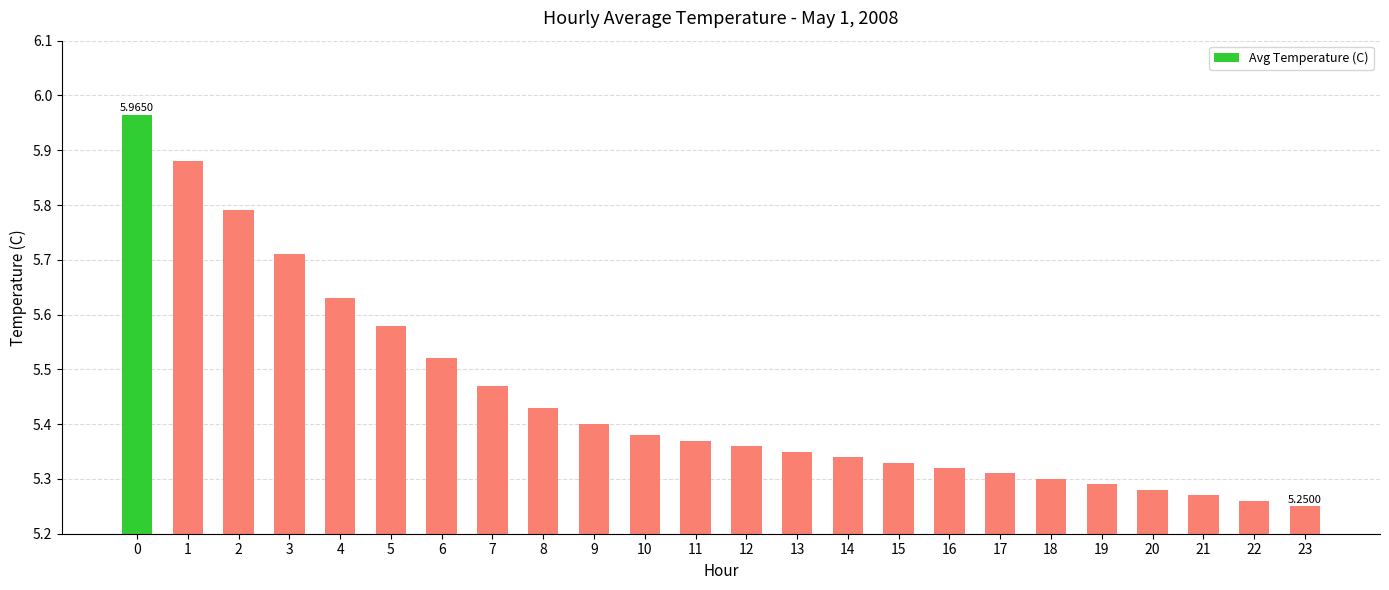

Approximately how many times larger is the value at 1 compared to 22?

1.1